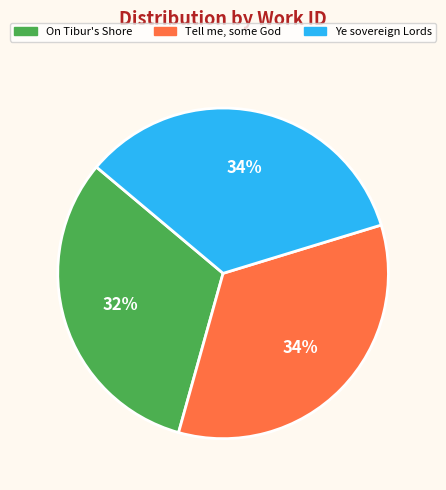

Count the number of slices in the pie.

3